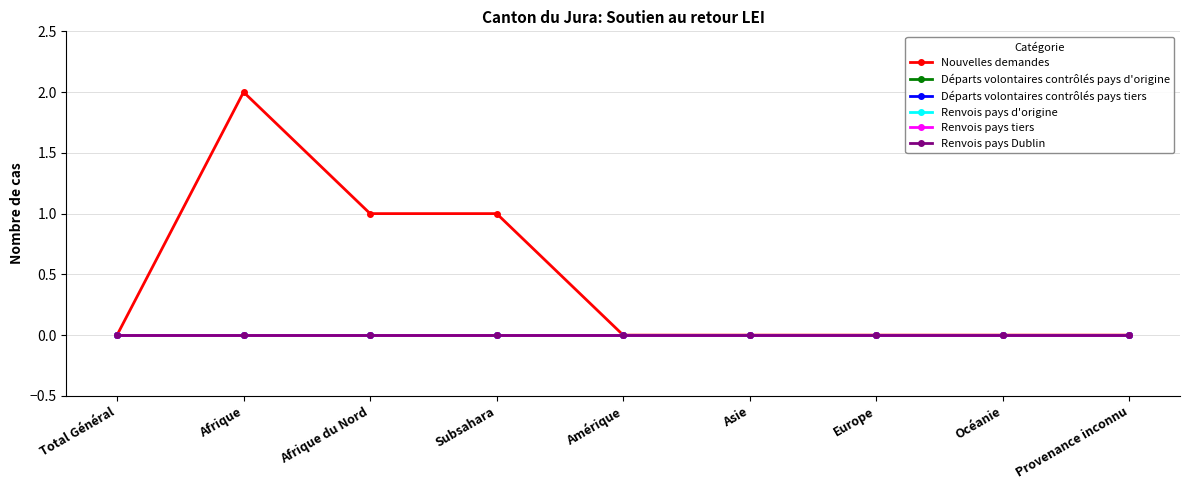

The value of Départs volontaires contrôlés pays d'origine at Europe is 0. True or false?

True